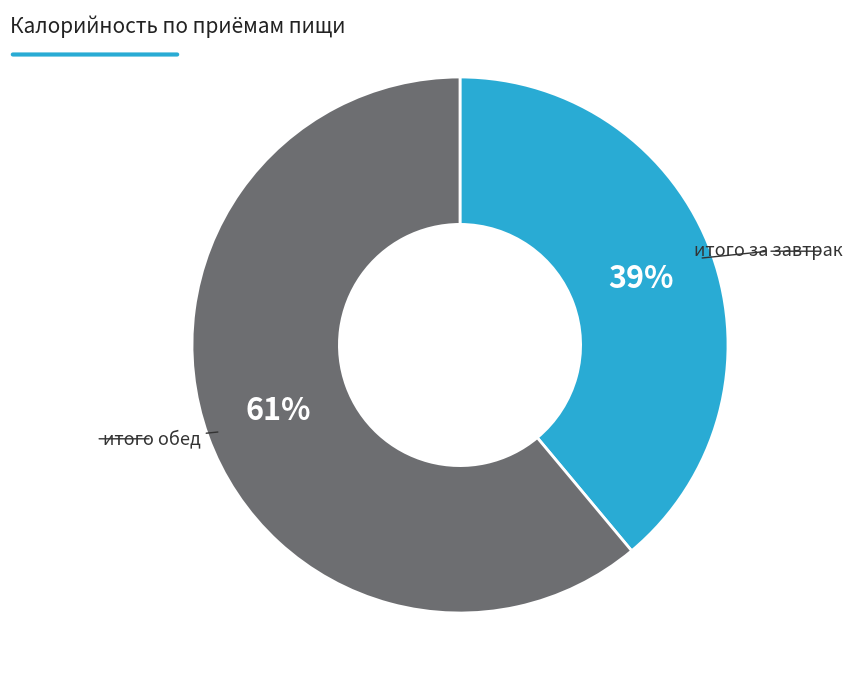

Count the number of slices in the pie.

2